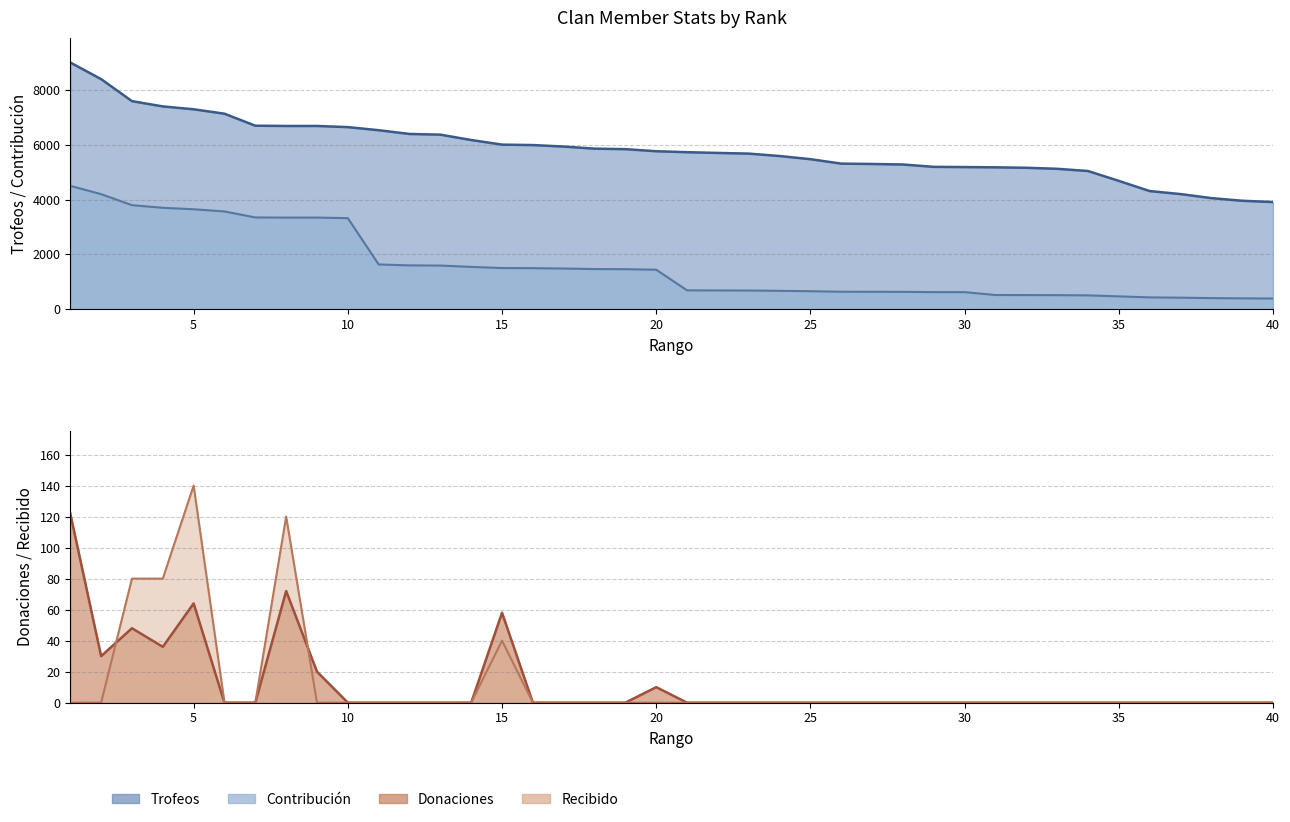

Is the value of Contribución at 1 greater than the value of Trofeos at 25?

No